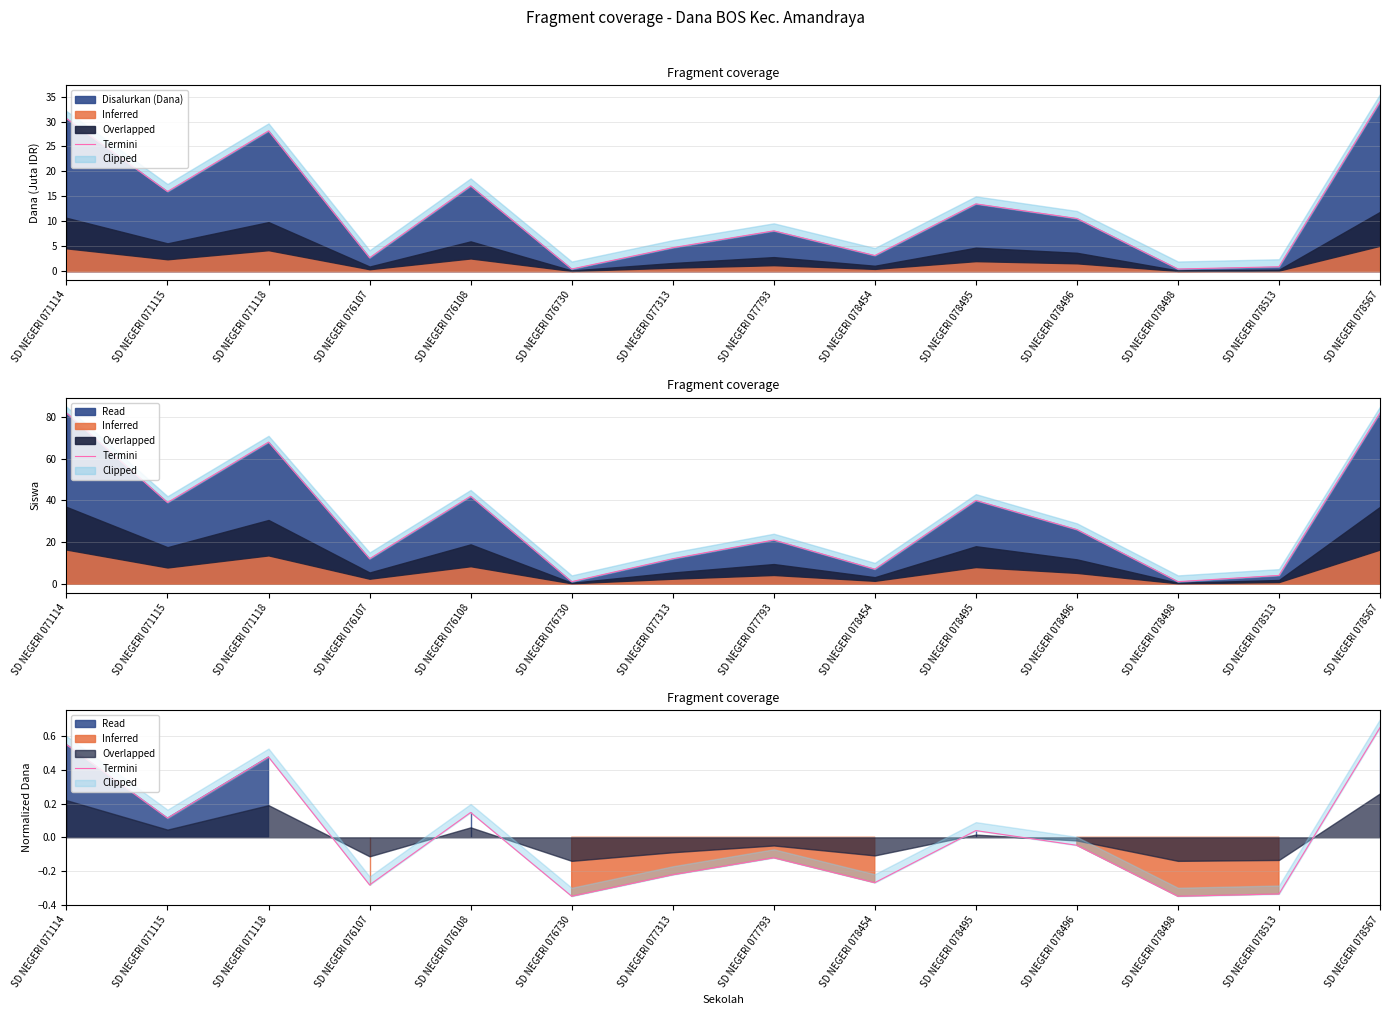

How many points are higher than both their immediate neighbors (excluding endpoints)?

4